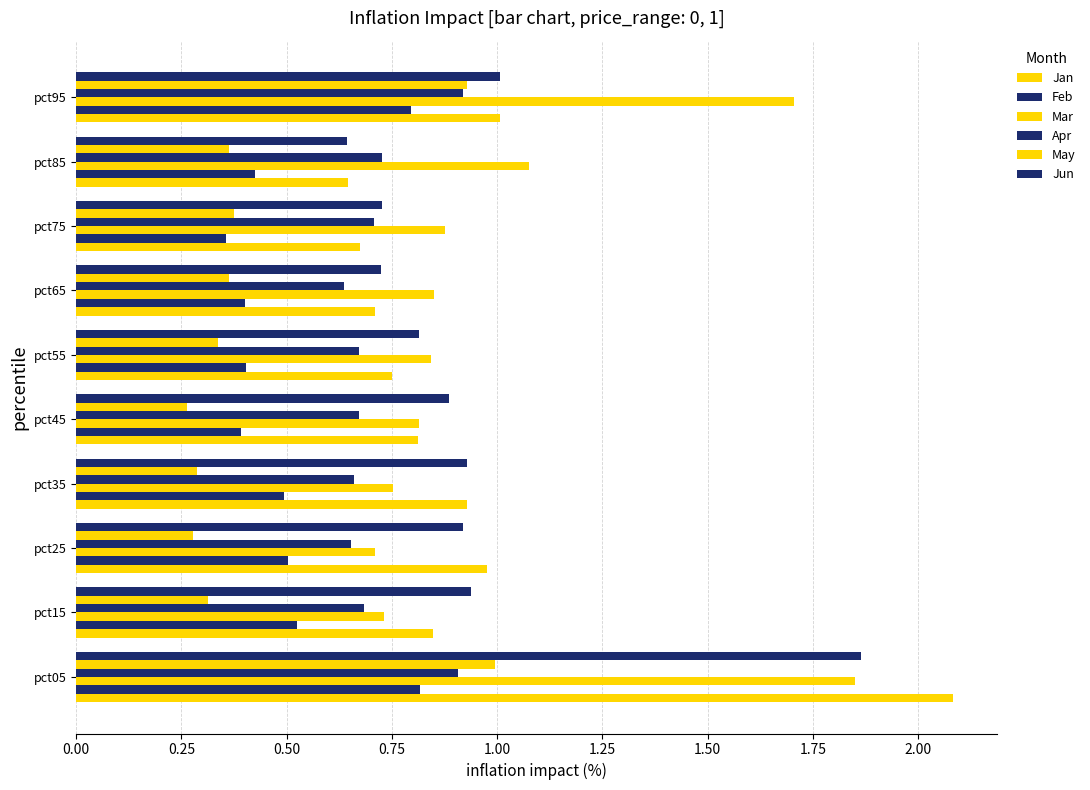

Which series has the largest range (max minus min)?

Jan